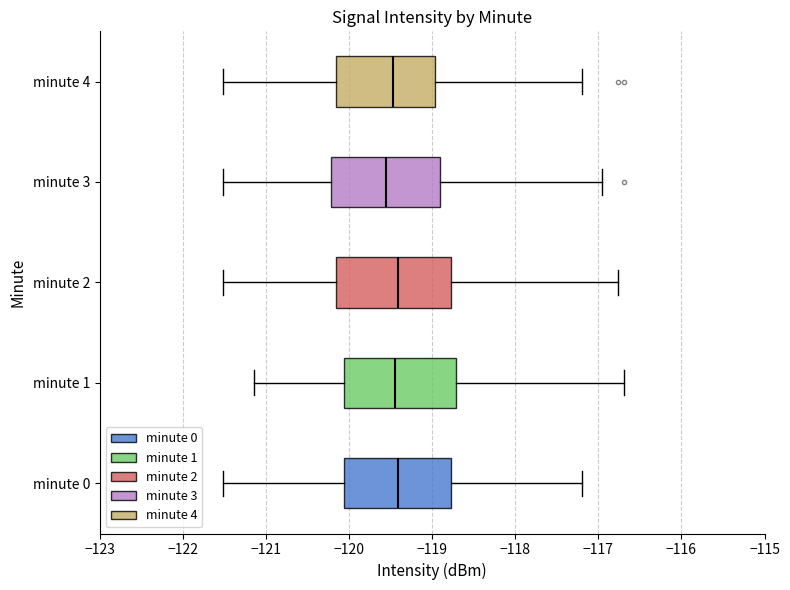

Reading bottom to top, read every box against the x-axis: the position of its median line, the range the box covers, and the ends of its whiskers. The values are not printed on the chart, so give them approximately, as read against the axis.

minute 0: median -119.4, box -120.1 to -118.8, whiskers -121.5 to -117.2
minute 1: median -119.4, box -120.1 to -118.7, whiskers -121.1 to -116.7
minute 2: median -119.4, box -120.2 to -118.8, whiskers -121.5 to -116.8
minute 3: median -119.6, box -120.2 to -118.9, whiskers -121.5 to -117.0
minute 4: median -119.5, box -120.2 to -119.0, whiskers -121.5 to -117.2